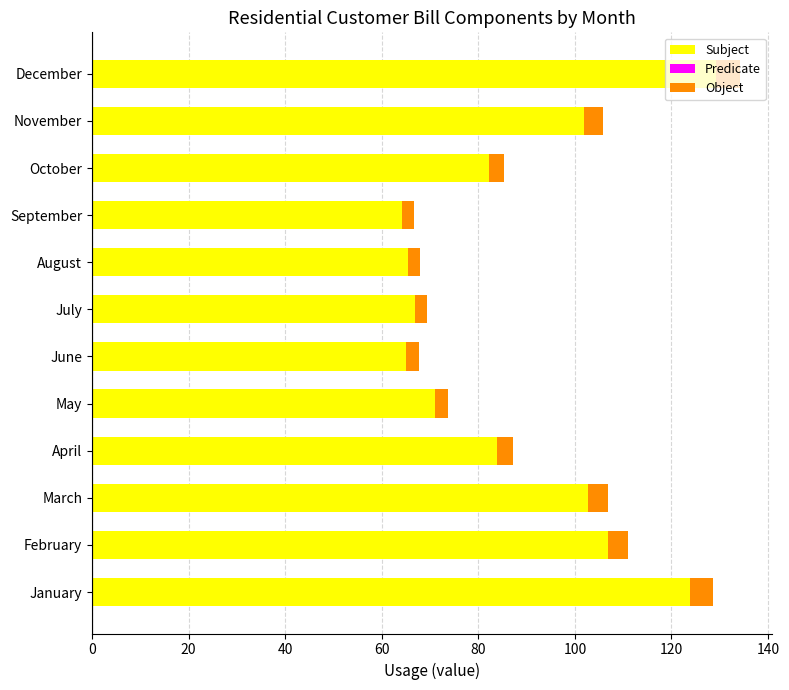

What is the difference between the maximum and minimum values in the Object series?

2.4